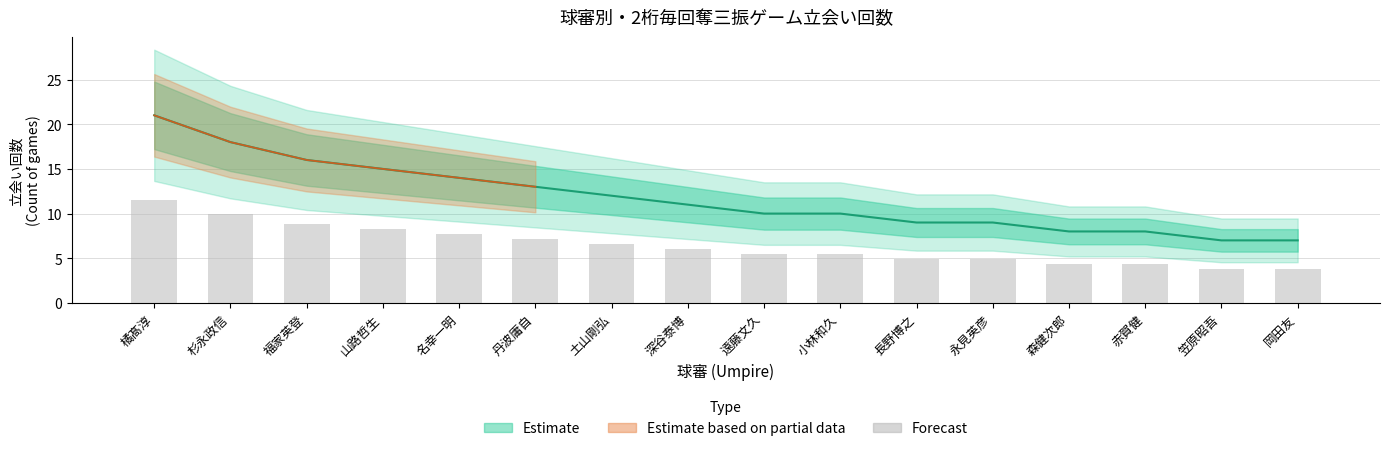

What is the difference between the values at 橘髙淳 and 小林和久?

6.1